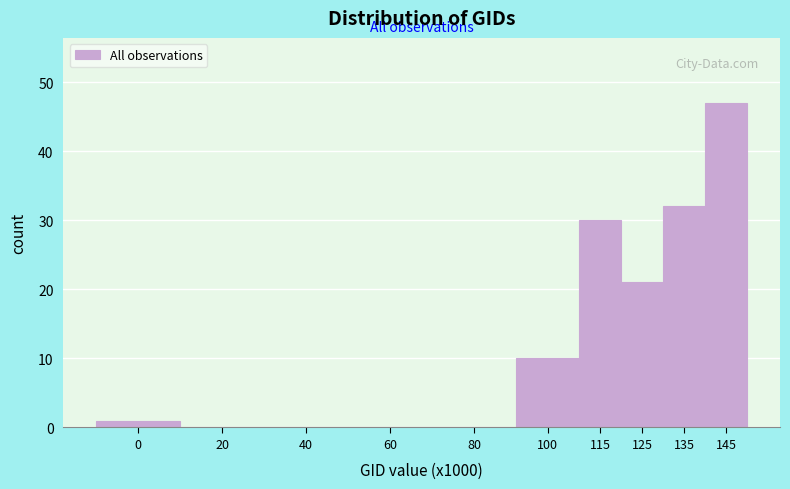

Reading right to left, what are all the values shown in this chart?

145=47	135=32	125=21	115=30	100=10	80=0	60=0	40=0	20=0	0=1